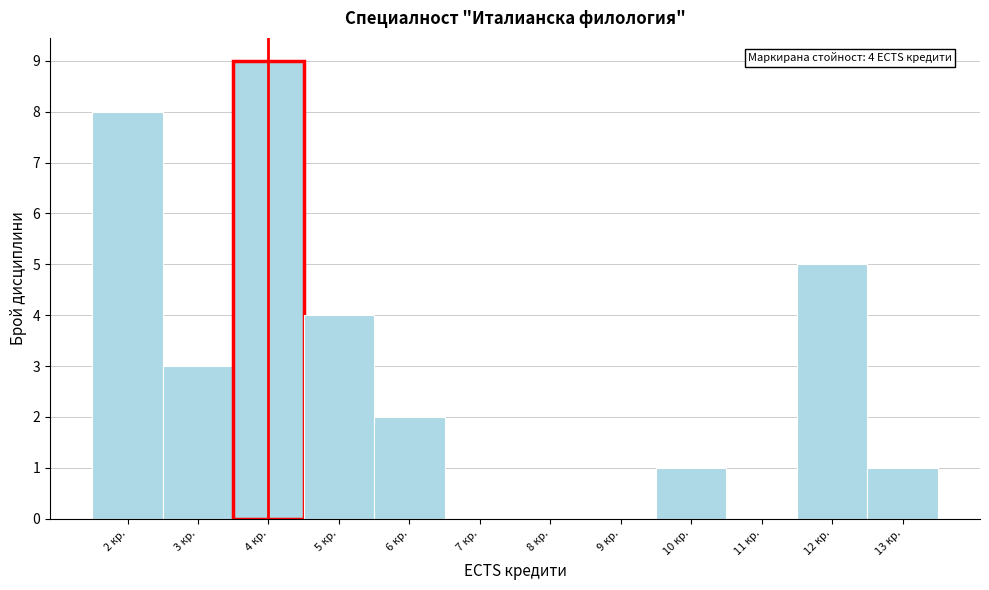

Over which range of the x-axis is the bar tallest?

3.5 to 4.5